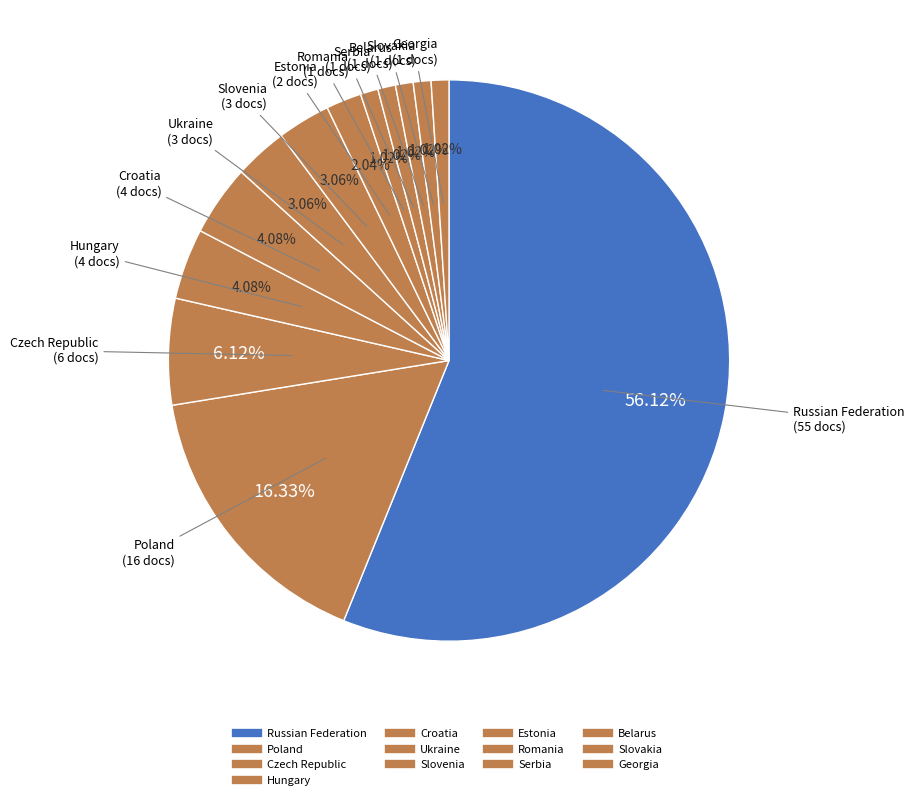

Count the number of slices in the pie.

13